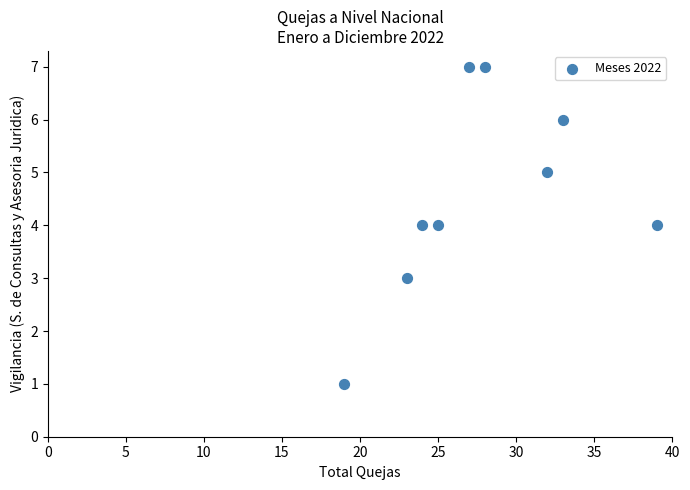

What is the average X value?

28